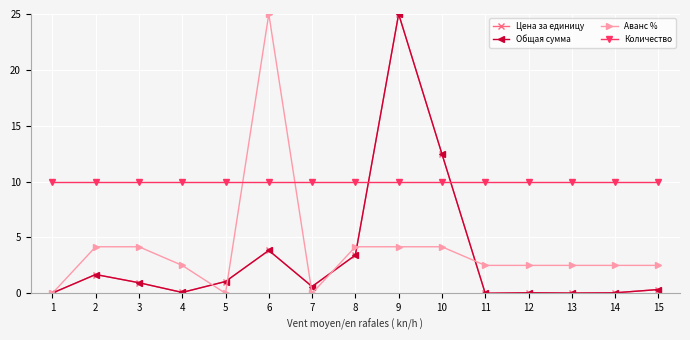

How many data points in Аванс % are above 2?

12